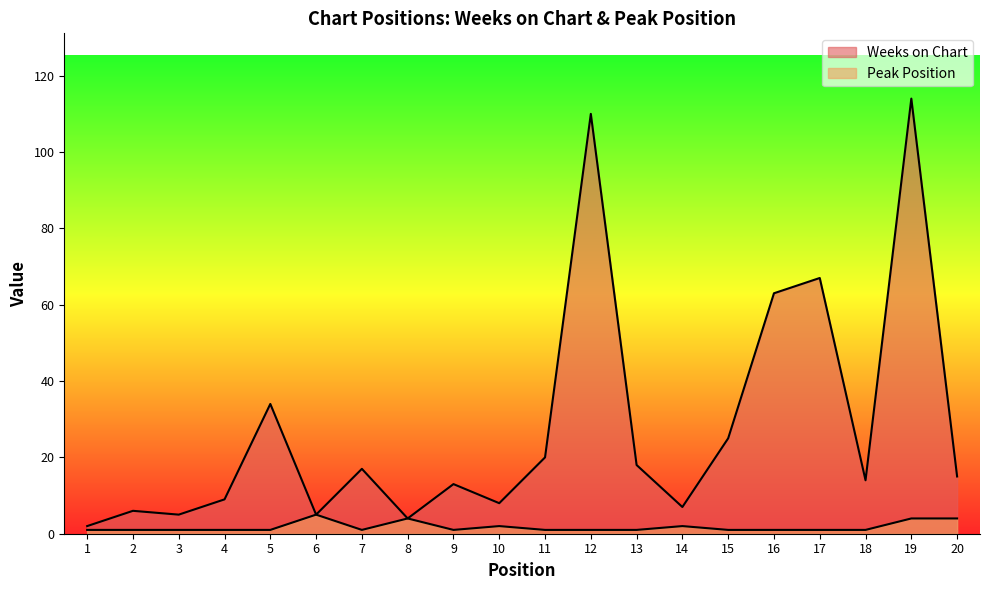

What is the lowest value of the Weeks on Chart series?

2